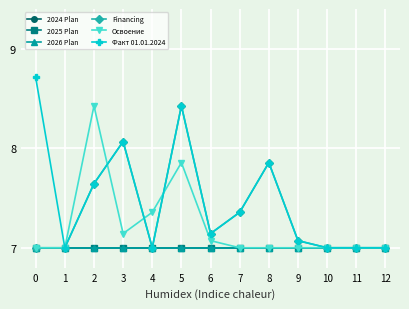

What is the sum of the Освоение values at 2 and 7?

15.4